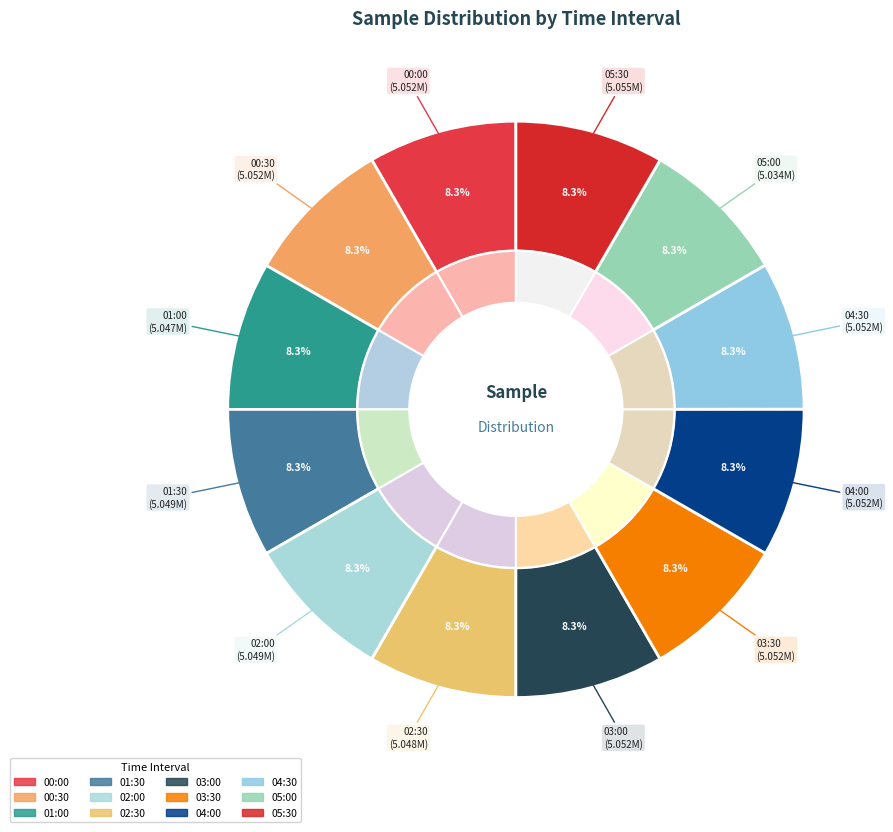

Is it true that 03:30 is 8% of the pie?

True